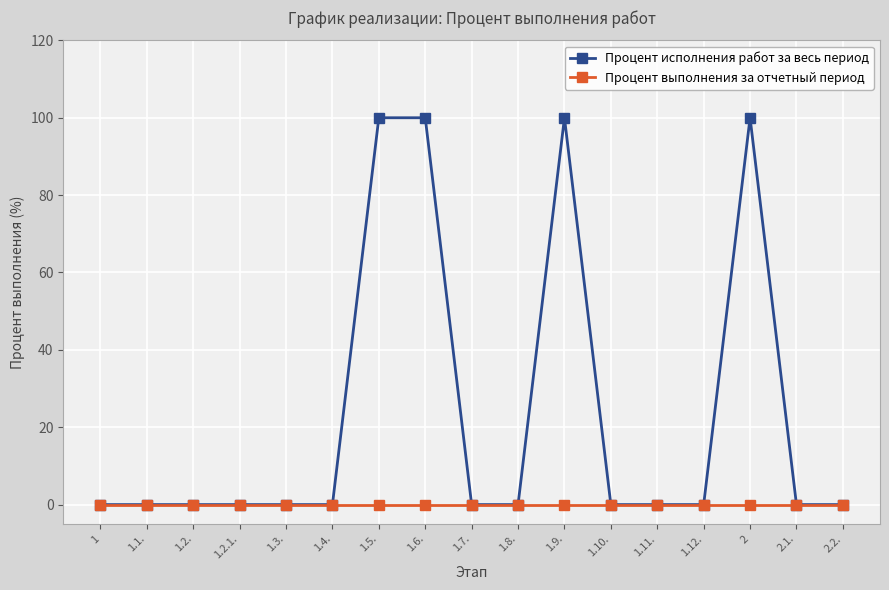

What are all the series names shown in the legend?

Процент исполнения работ за весь период, Процент выполнения за отчетный период